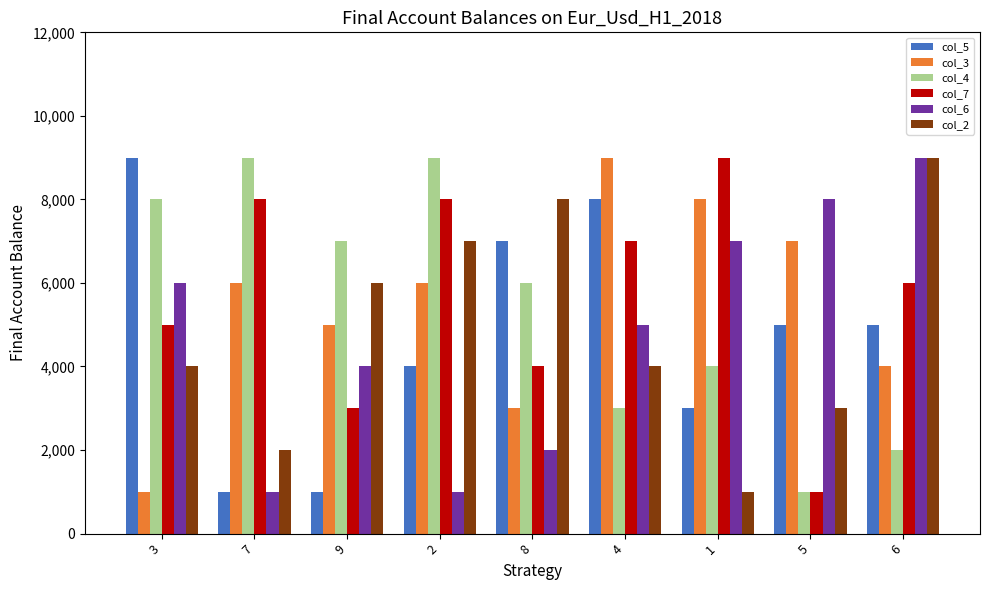

What is the minimum value for col_5?

1000